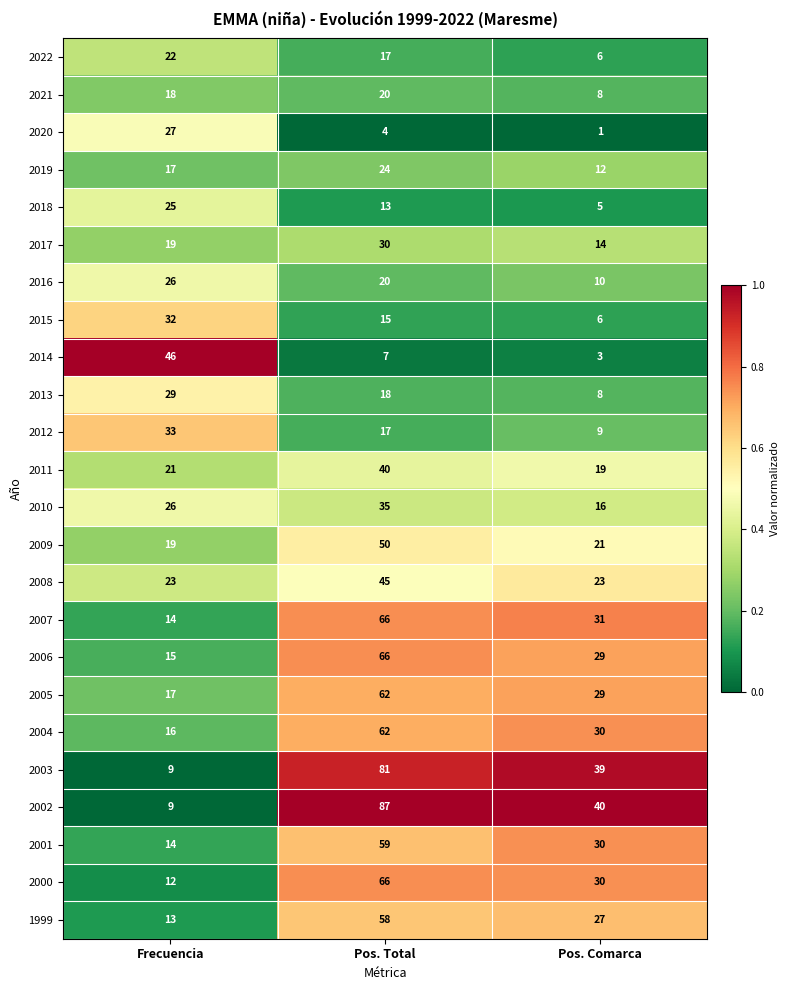

List the labels in order of 2015 value, largest first.

Frecuencia, Pos. Total, Pos. Comarca